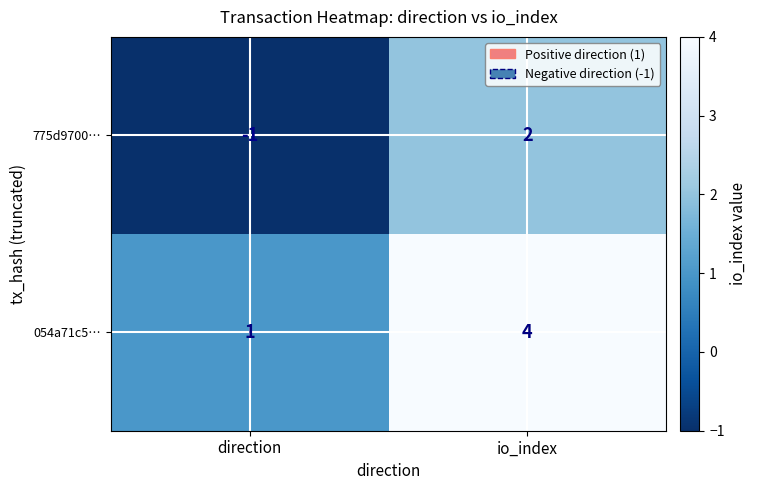

Which series has the largest total across all categories?

054a71c5…